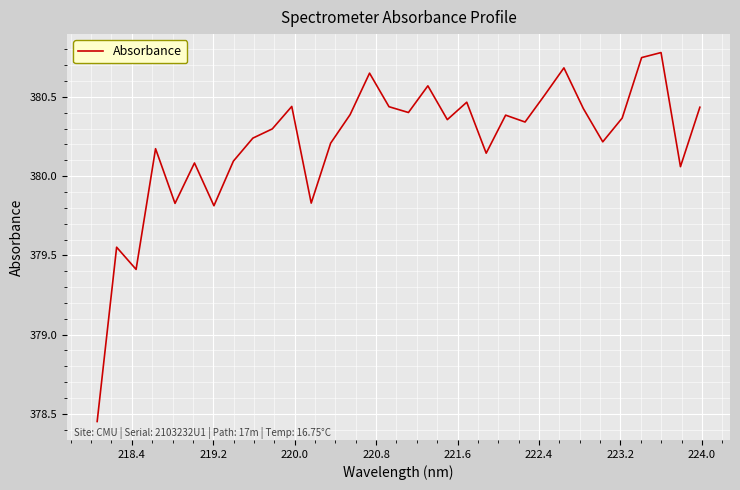

What is the maximum value shown in the chart?

380.8